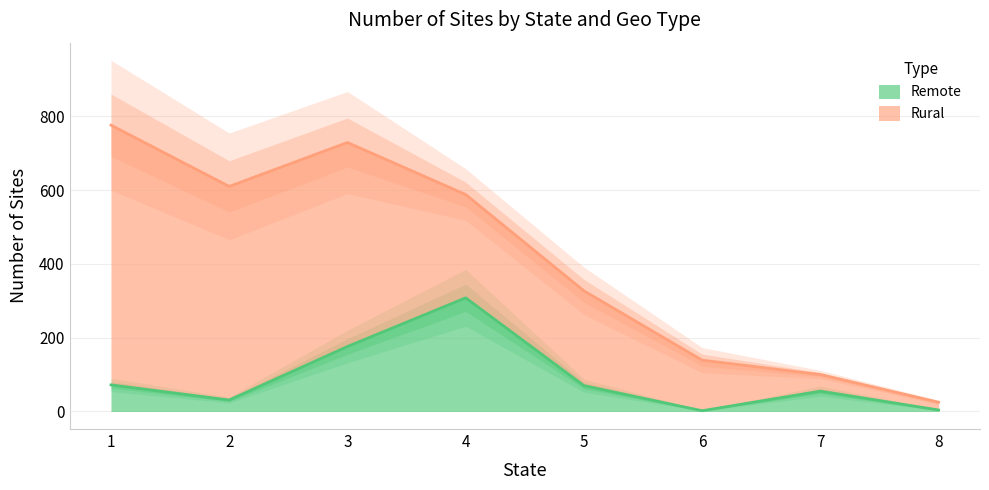

What is the minimum value shown in the chart?

2